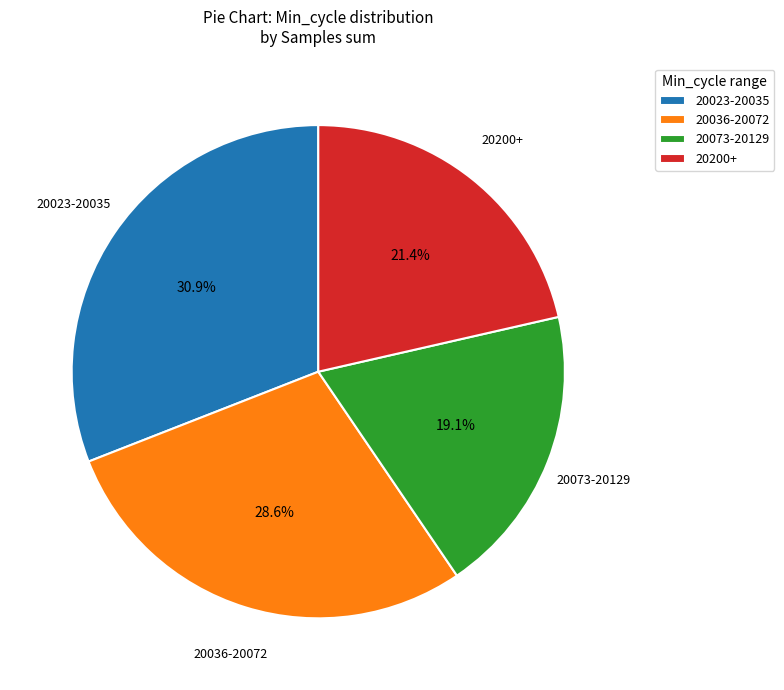

Which has a higher value, 20023-20035 or 20036-20072?

20023-20035